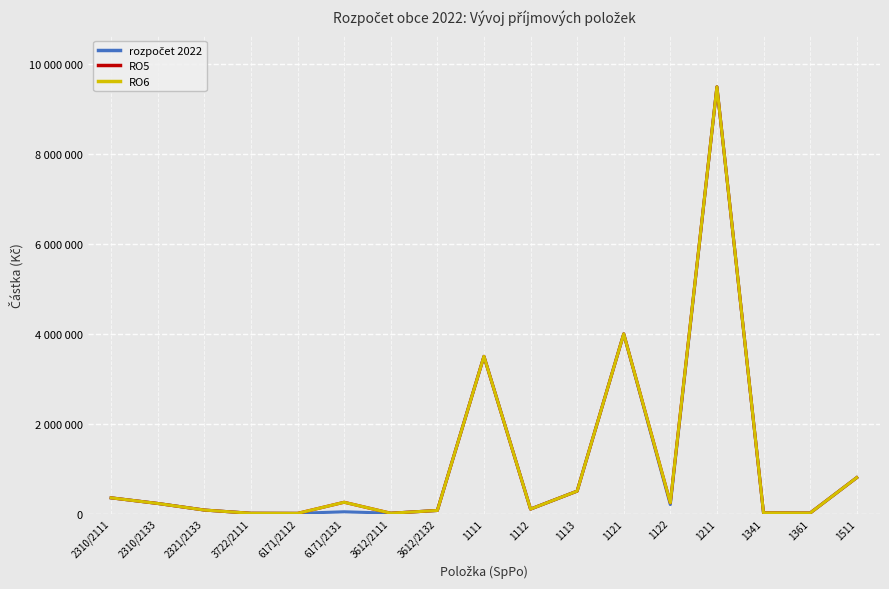

What is the average value of the RO5 series?

1156620